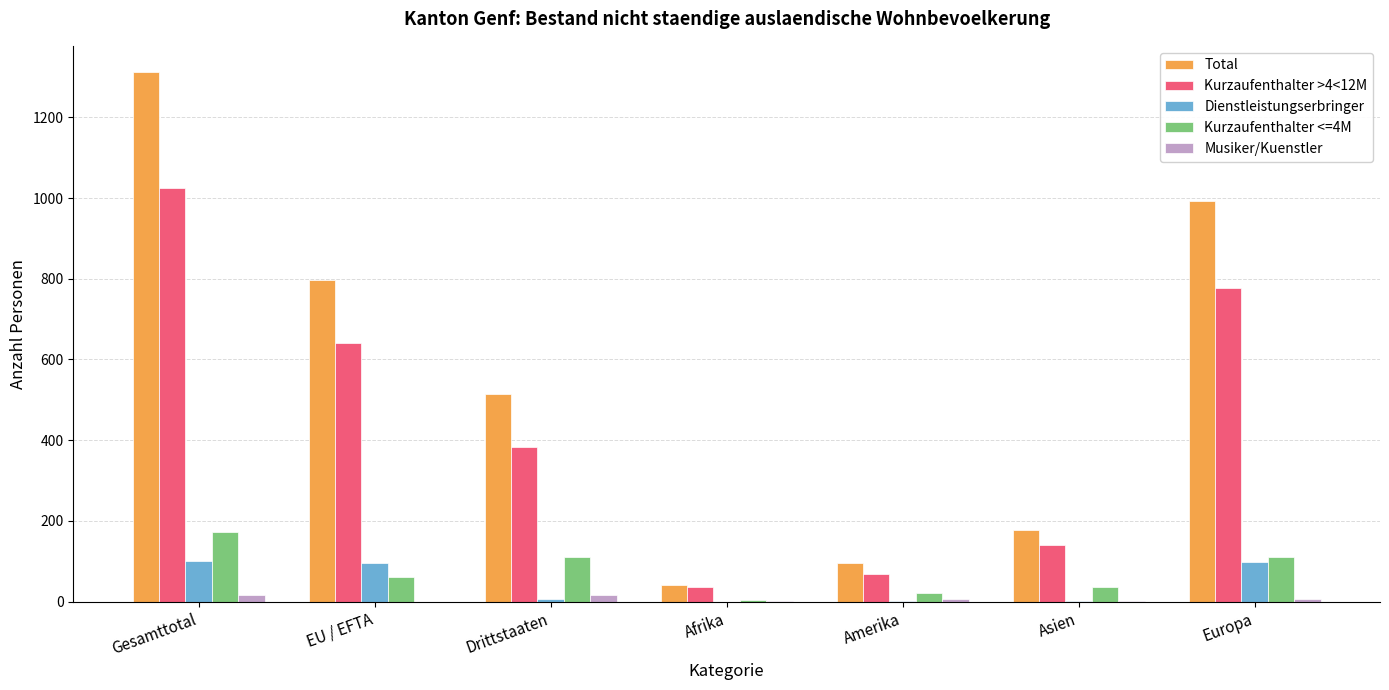

What is the highest value of the Total series?

1312